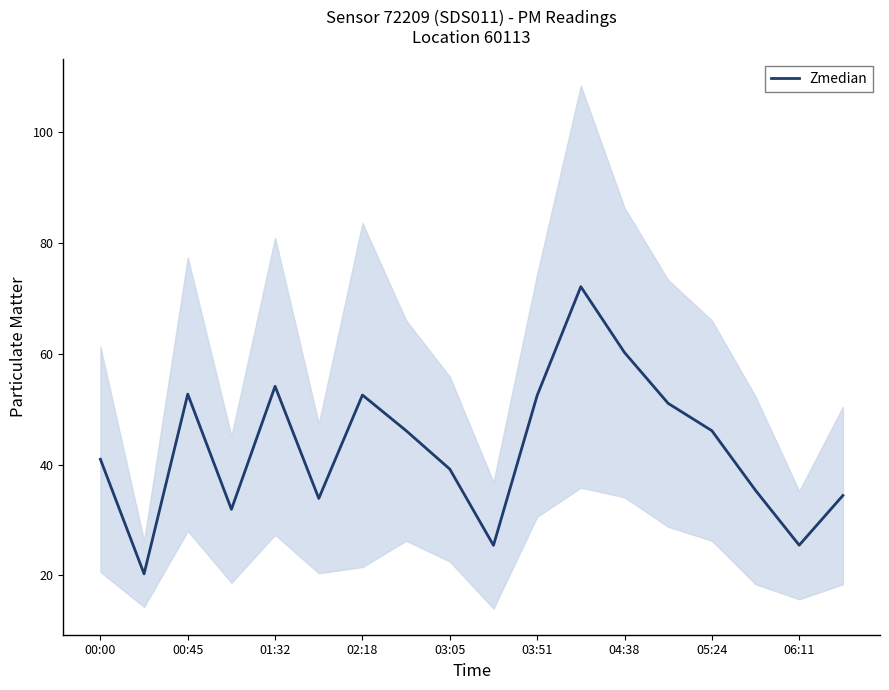

Is it true that Zmedian equals 20.2 at 03:05?

False